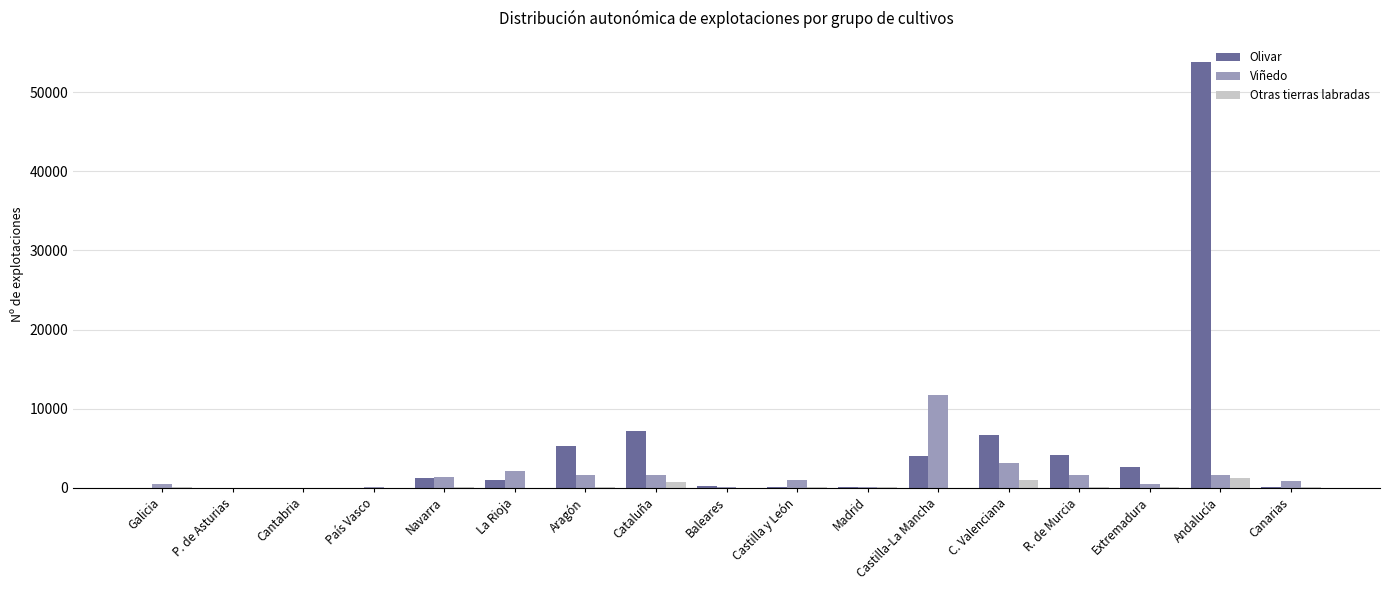

How many categories are shown in the chart?

17